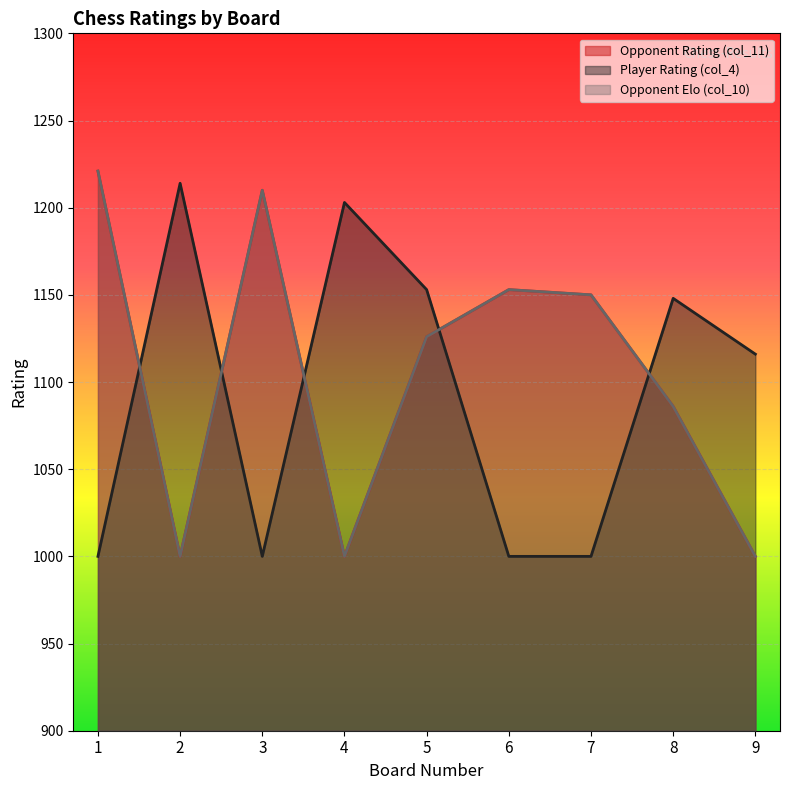

What are all the series names shown in the legend?

Opponent Rating (col_11), Player Rating (col_4), Opponent Elo (col_10)